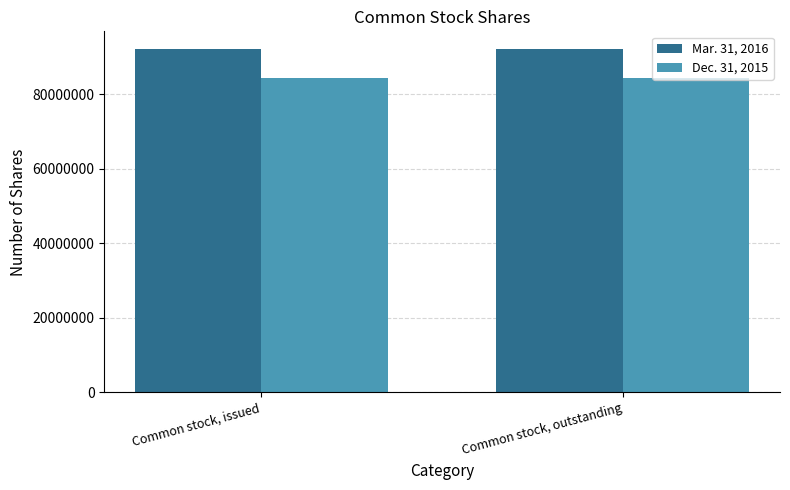

At Common stock, issued, list the series in order from smallest to largest.

Dec. 31, 2015, Mar. 31, 2016